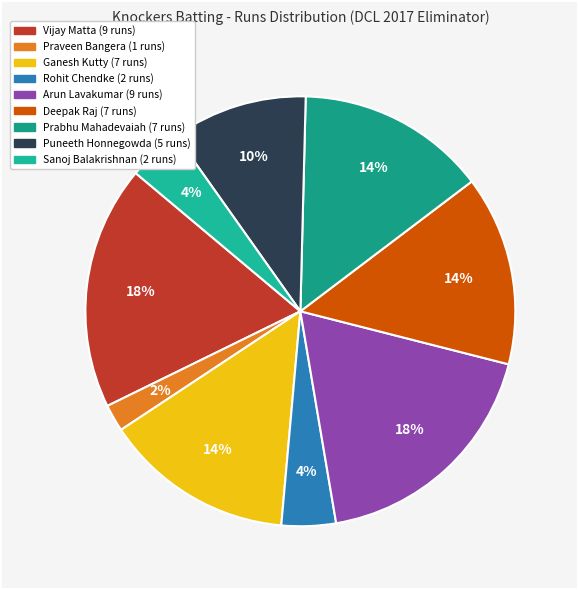

How many segments does this pie chart have?

9